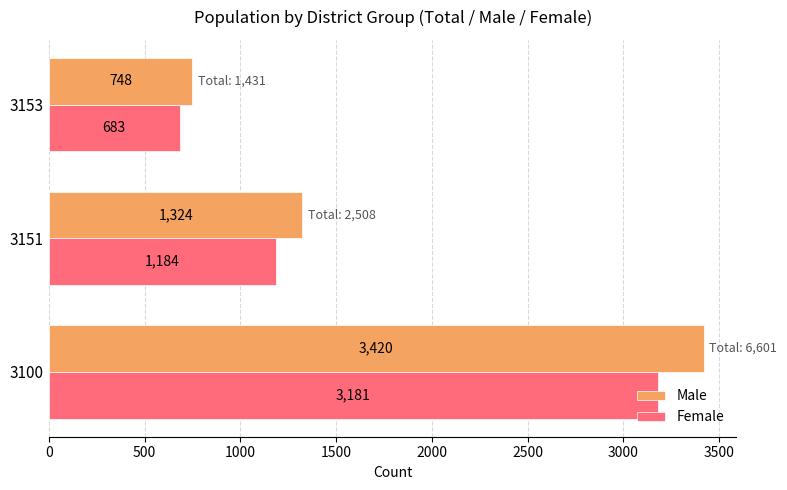

Which series has the largest range (max minus min)?

Male